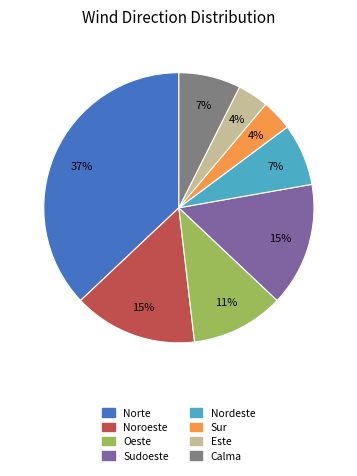

Between Nordeste and Sudoeste, which is larger?

Sudoeste